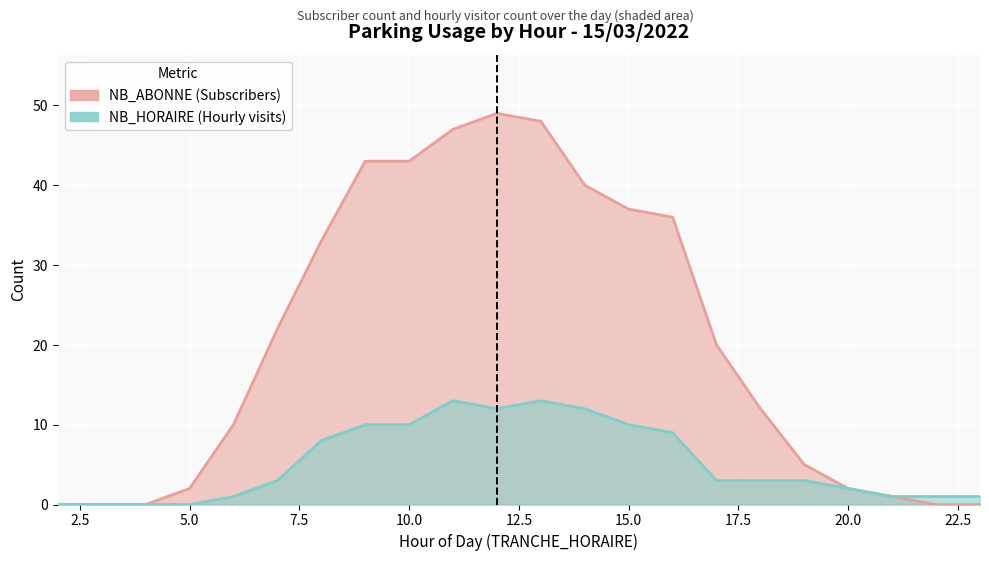

At 23, list the series in order from smallest to largest.

NB_ABONNE, NB_HORAIRE